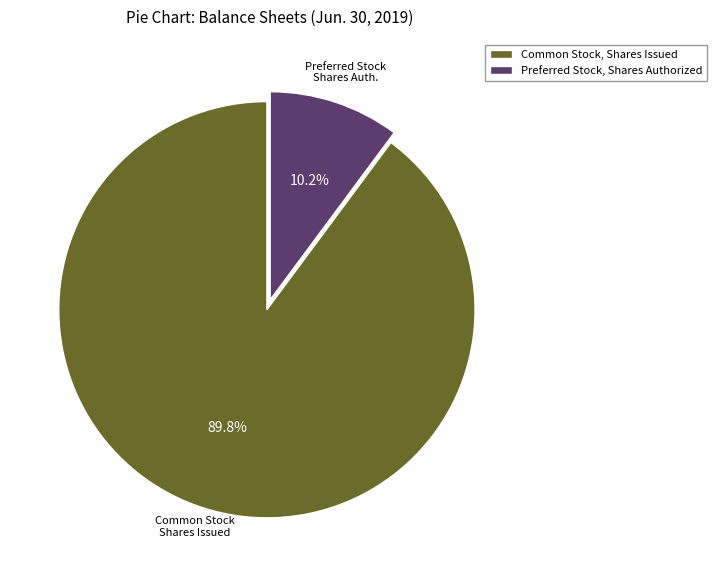

Is there a majority slice in this chart?

Yes